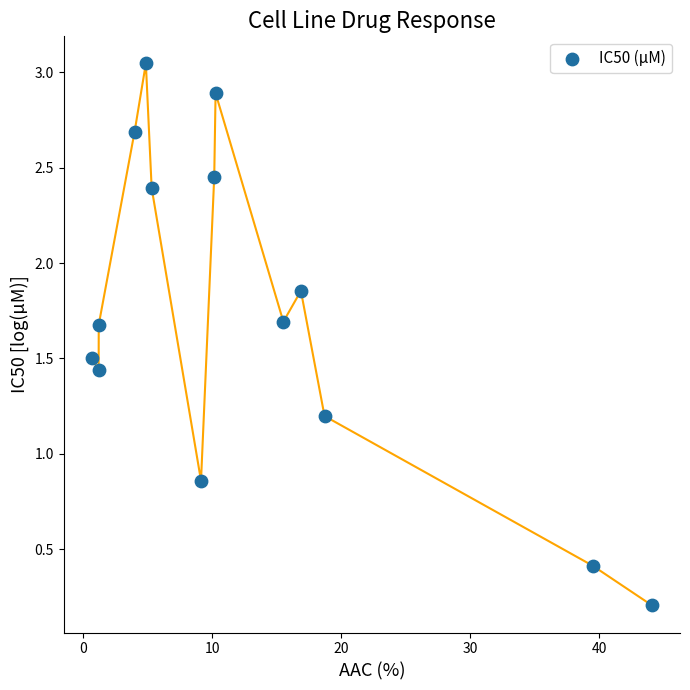

What is the range of X values (max minus min)?

43.4